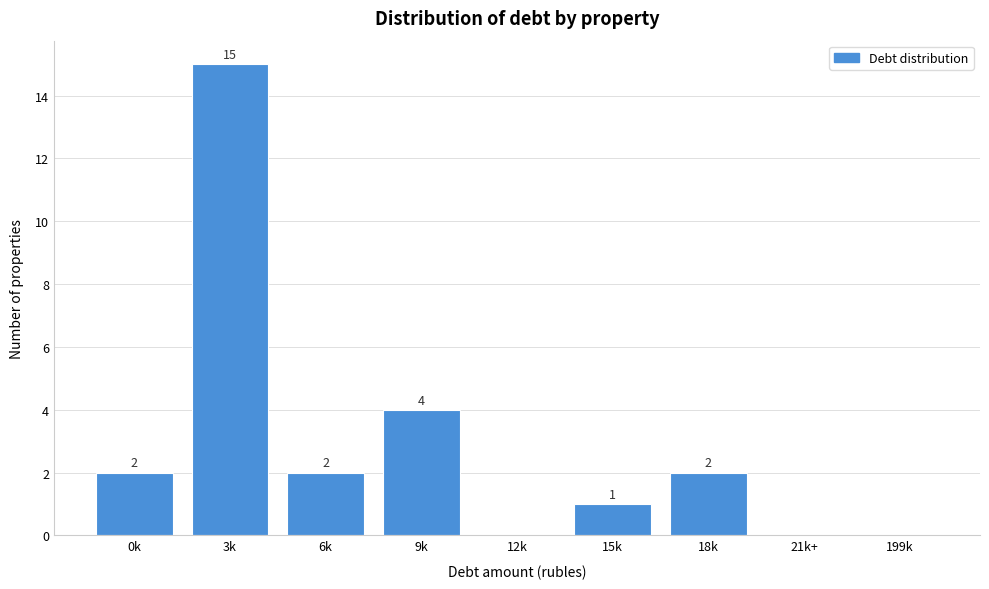

Reading left to right, transcribe all the data shown in this chart.

0k=2	3k=15	6k=2	9k=4	12k=0	15k=1	18k=2	21k+=0	199k=0